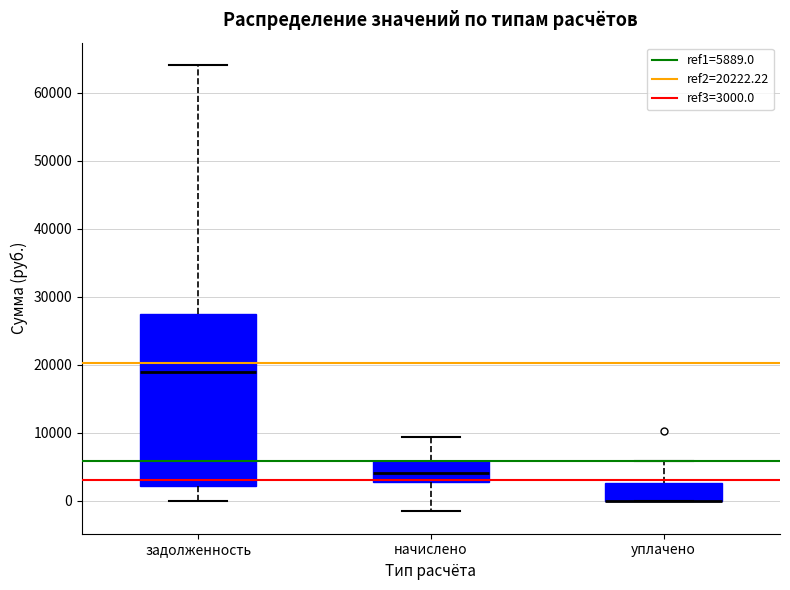

Reading left to right, read every box against the y-axis: the position of its median line, the range the box covers, and the ends of its whiskers. The values are not printed on the chart, so give them approximately, as read against the axis.

задолженность: median 19000, box 2000 to 27000, whiskers 0 to 64000
начислено: median 4000, box 3000 to 6000, whiskers -2000 to 9000
уплачено: median 0 (drawn on the box's lower edge), box 0 to 3000, whiskers 0 to 6000